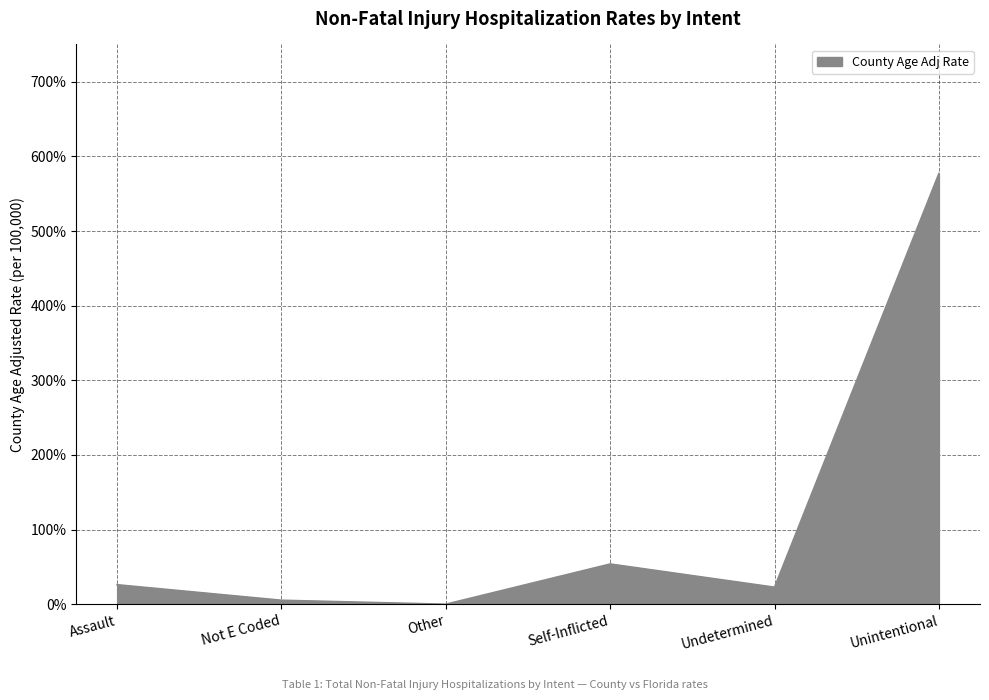

How many values are below 26?

3